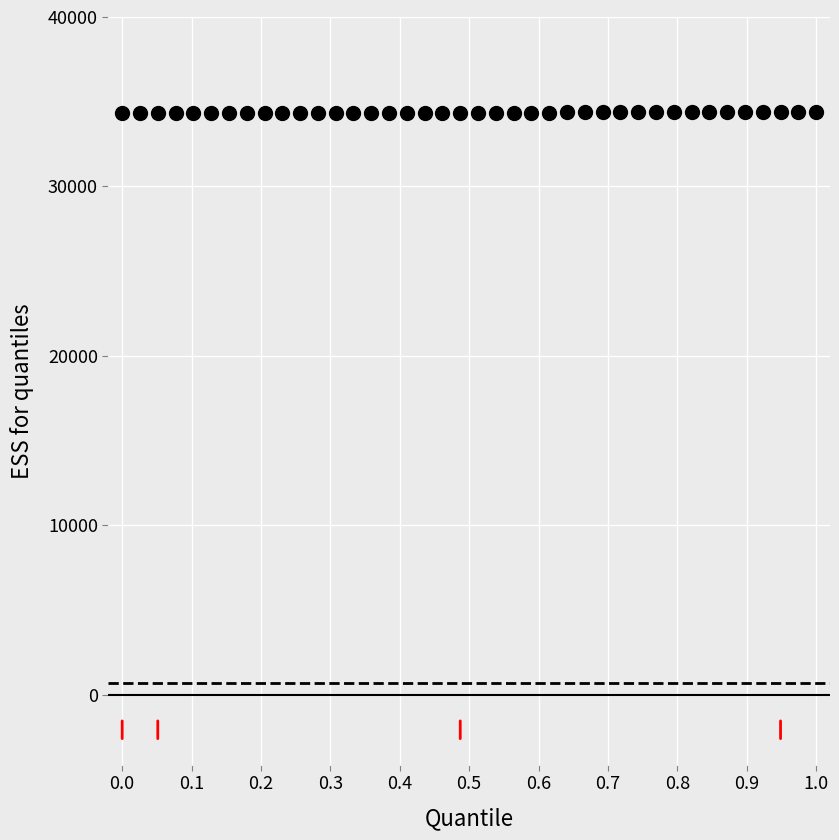

What is the range of Y values (max minus min)?

39